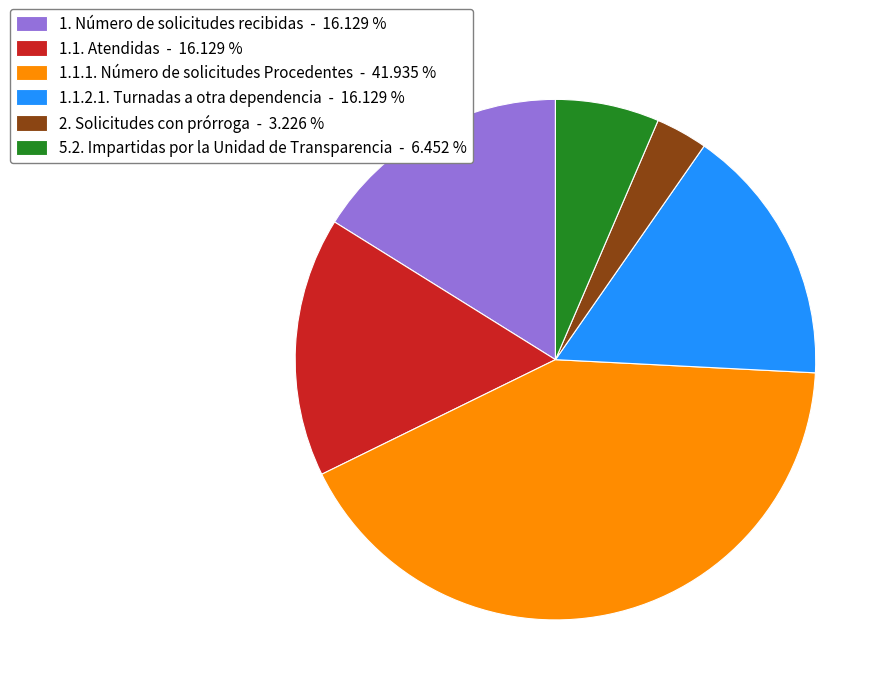

True or false: 1.1. Atendidas accounts for 16% of the total.

True